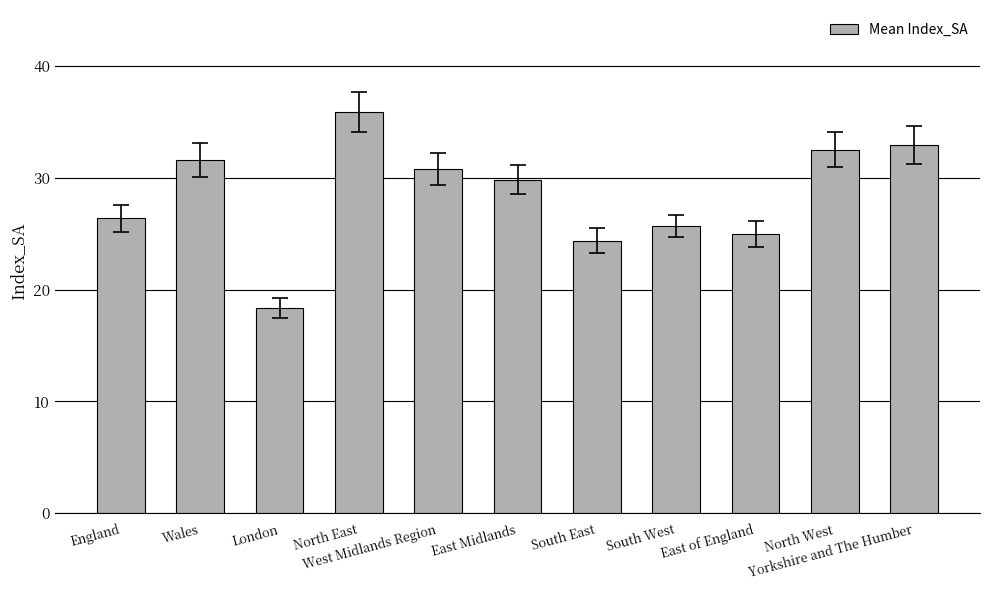

Where does the data first go above 29?

Wales